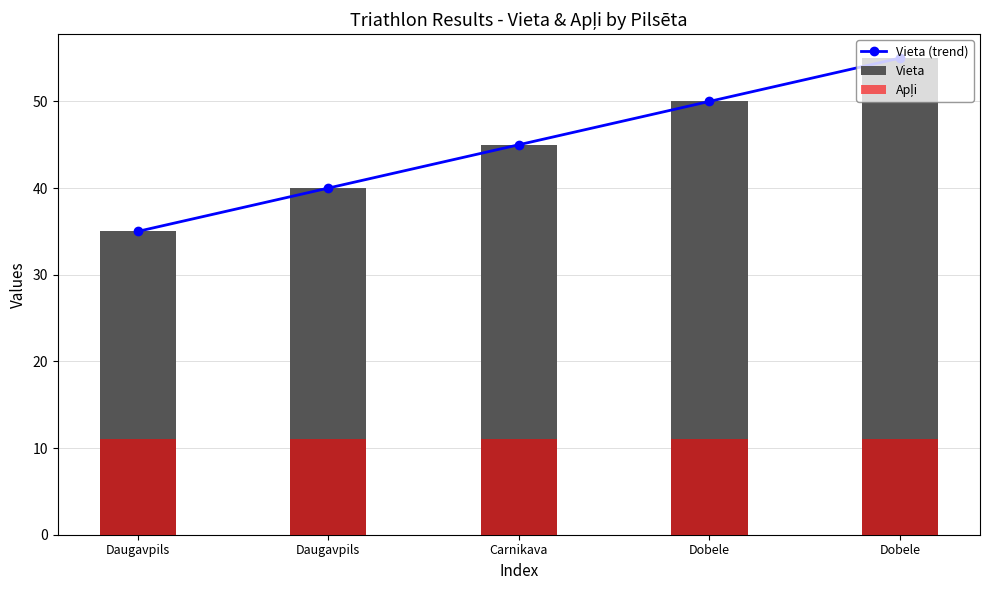

Does the chart contain any negative values?

No